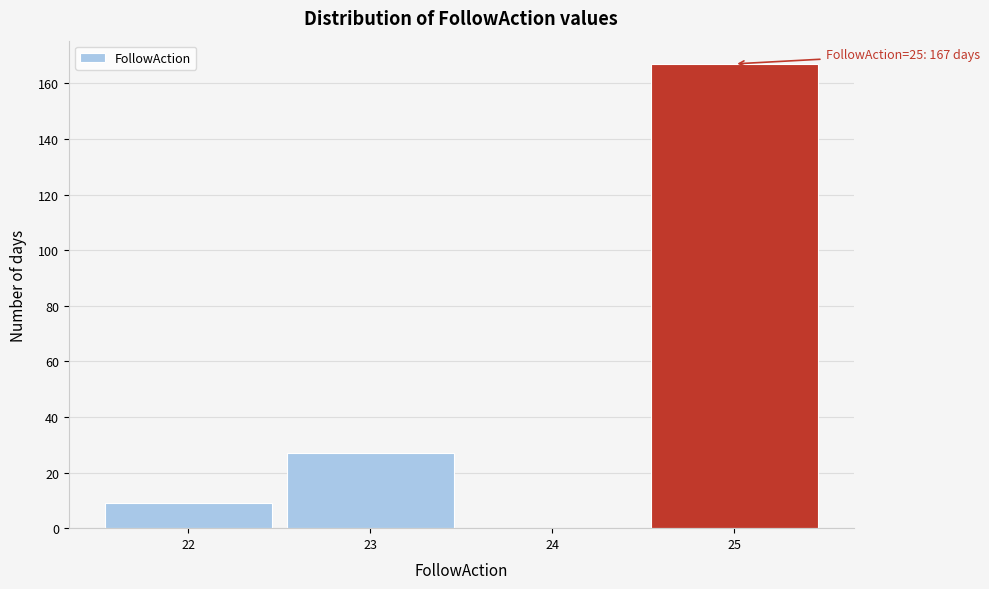

Over which range of the x-axis is the bar tallest?

24.5 to 25.5